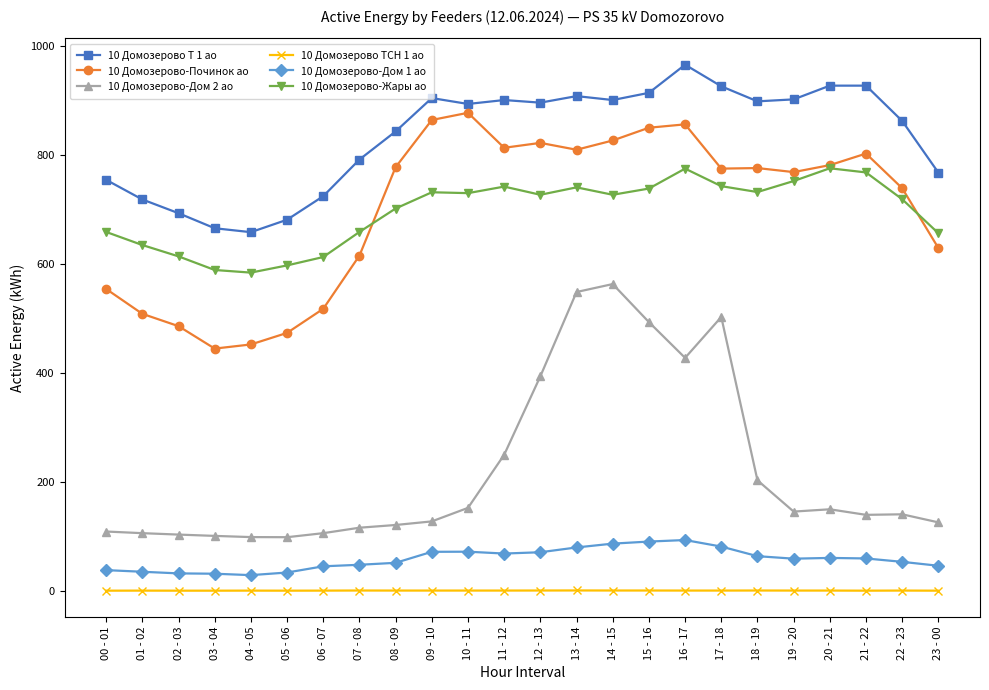

The value of 10 Домозерово-Жары ао at 13 - 14 is 295.7. True or false?

False